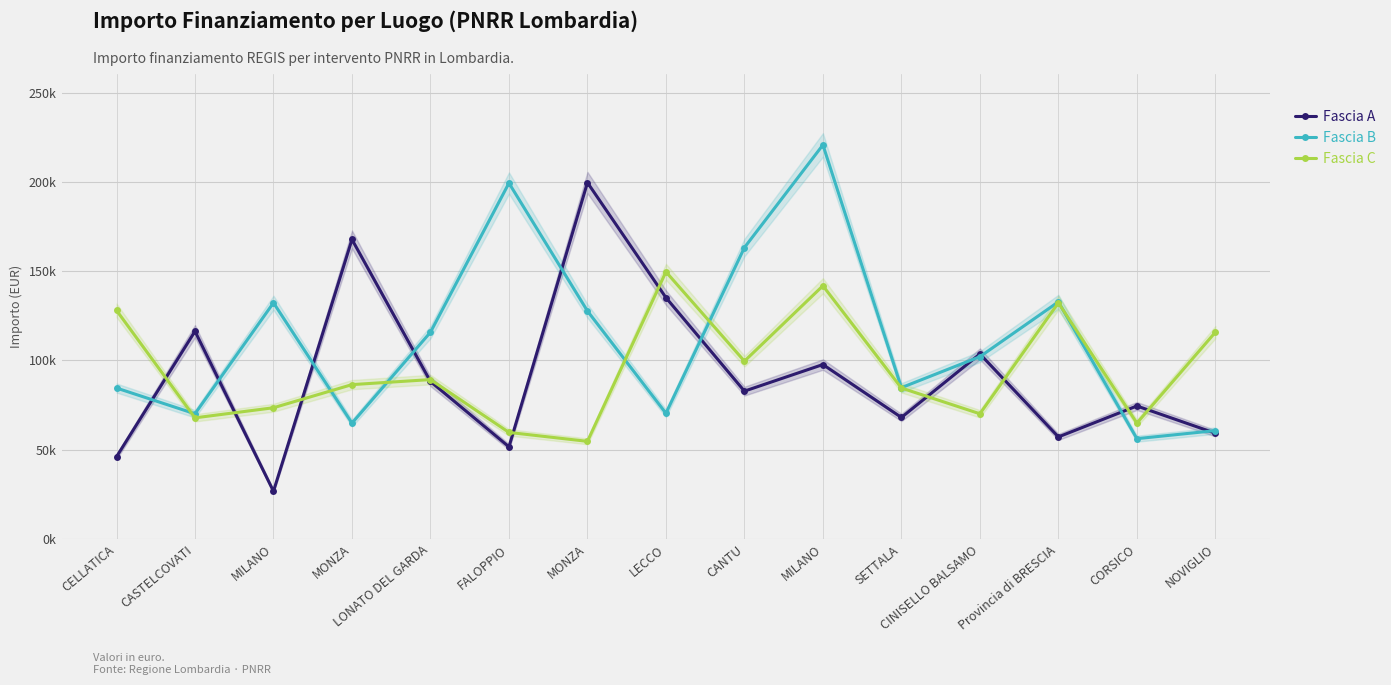

The Fascia C series shows 41181.0 at MILANO. True or false?

False